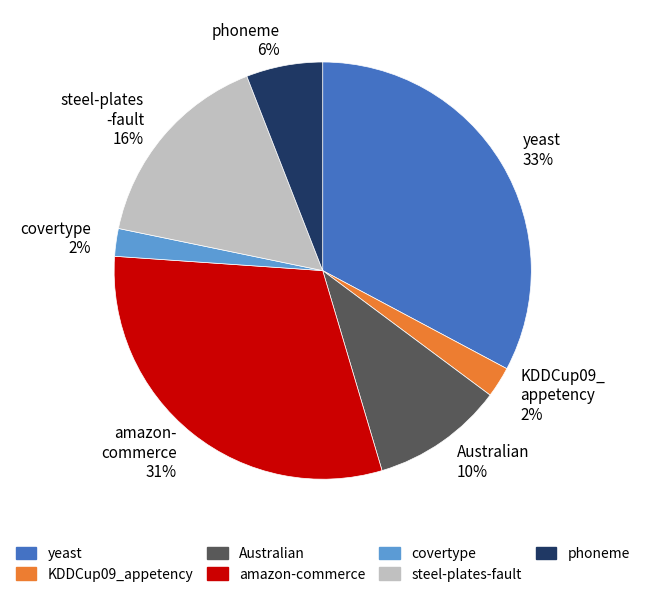

To the nearest percent, what is the average slice percentage?

14%